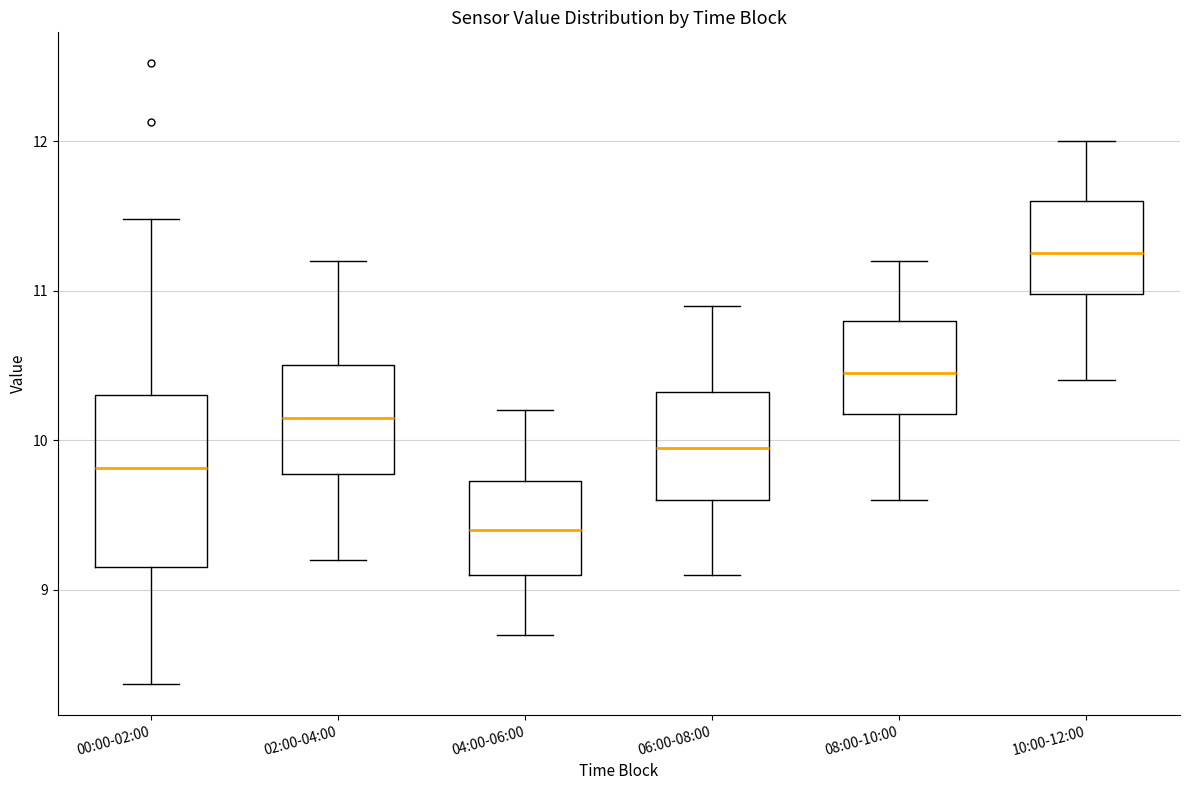

Which box has the lowest median line?

04:00-06:00